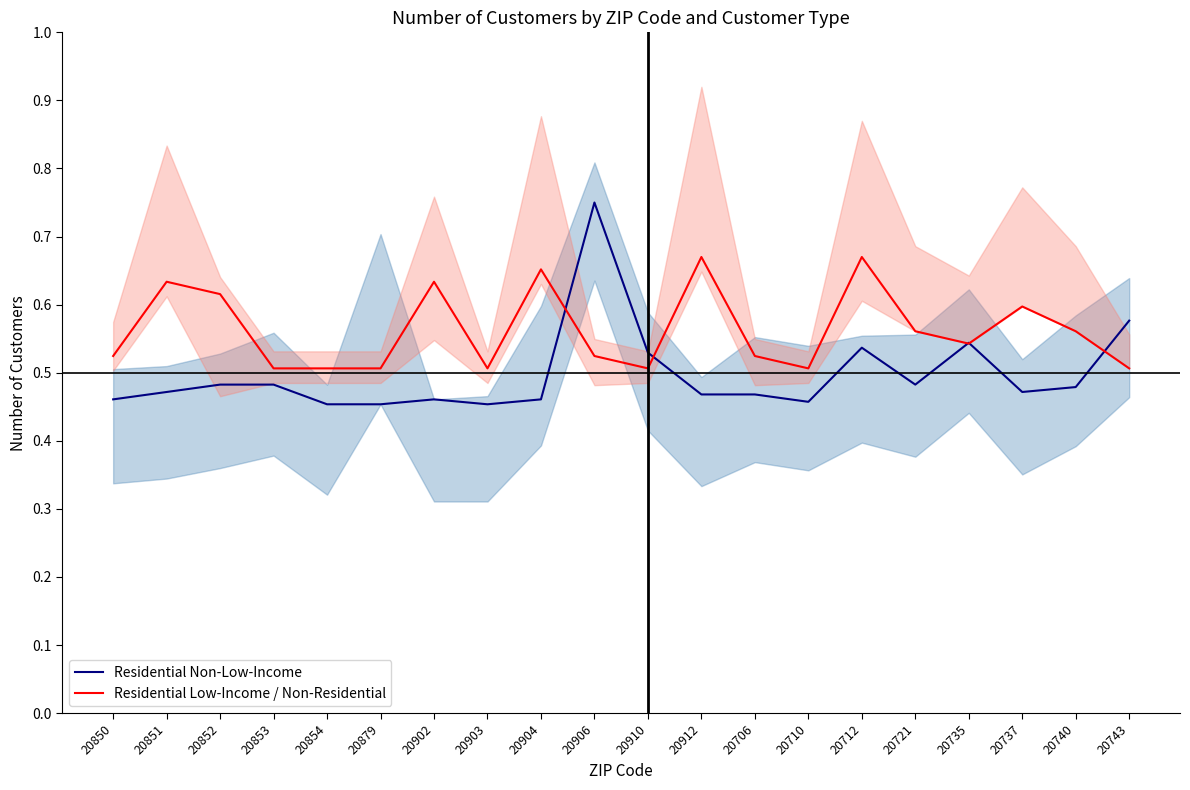

Rank the series at 20904 from lowest to highest value.

Residential Non-Low-Income, Residential Low-Income / Non-Residential